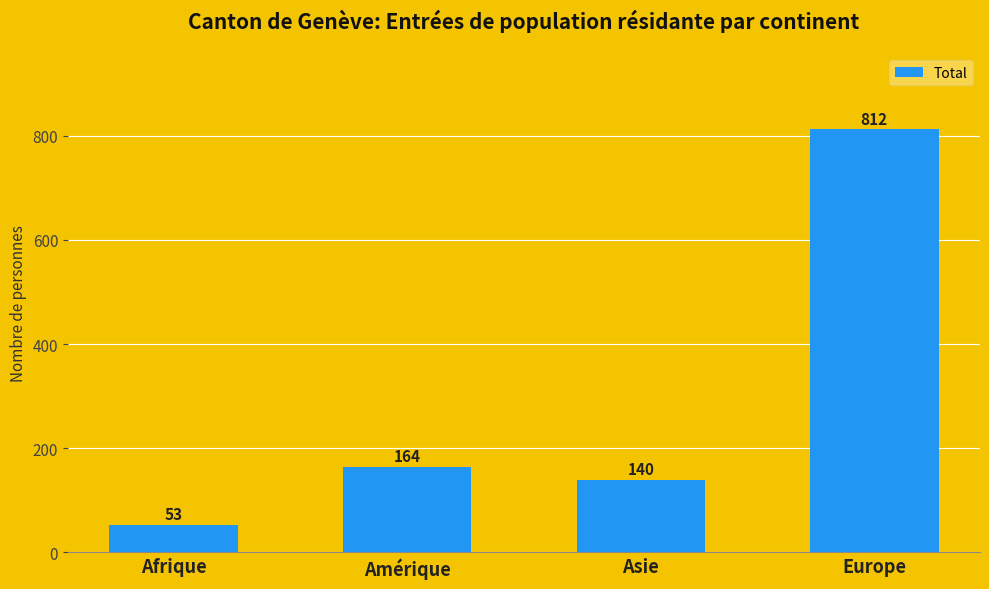

The chart shows a value of 164 at Amérique. True or false?

True